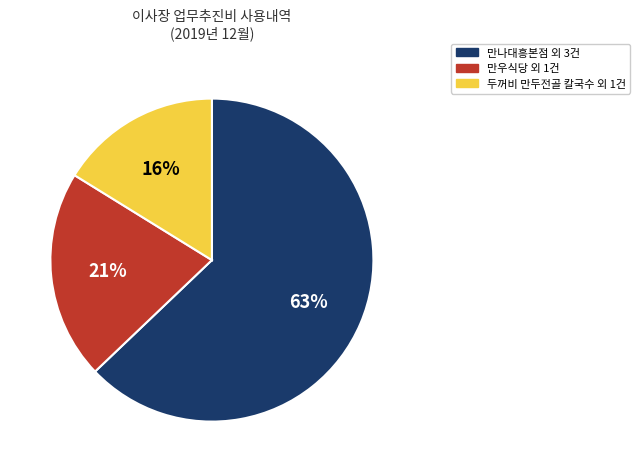

Does any single category account for the majority?

Yes